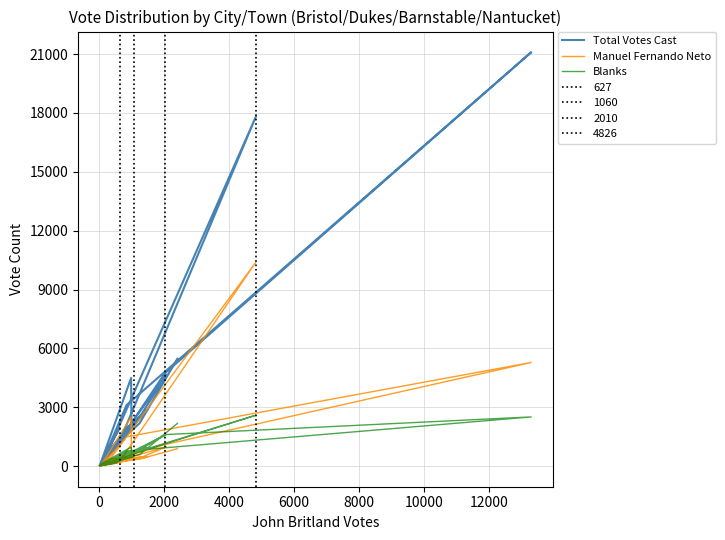

True or false: Total Votes Cast has more than 1 interior local peaks.

True